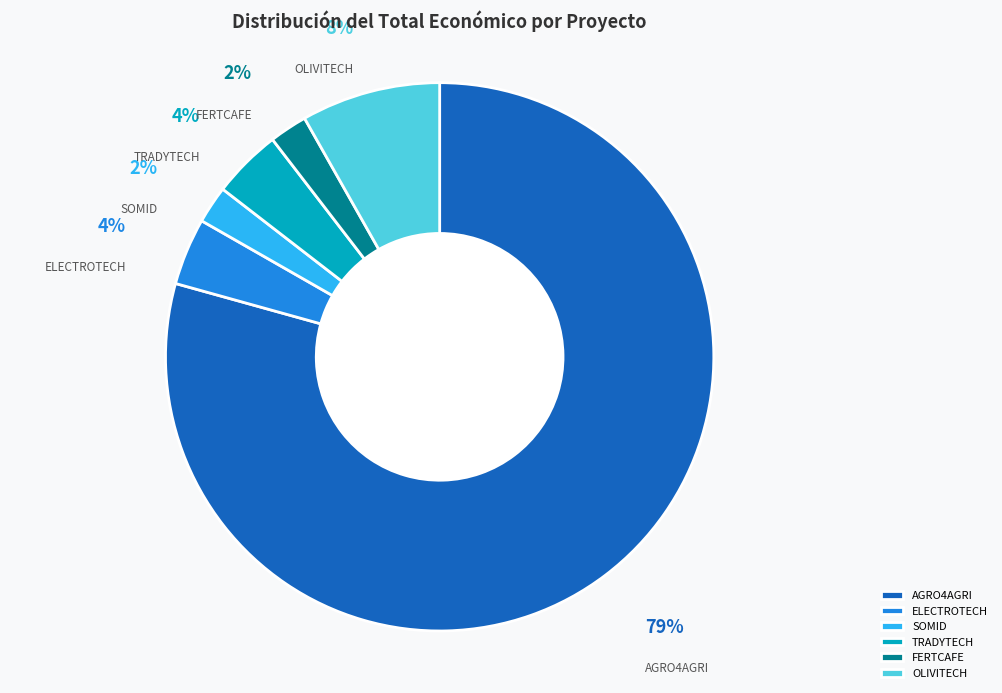

Is FERTCAFE the majority of the pie?

No